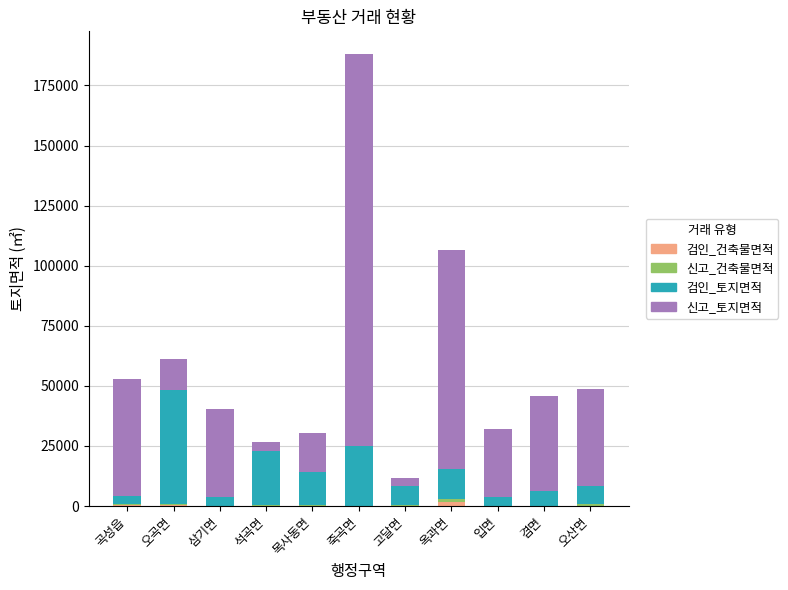

At which category is the sum across all series the highest?

죽곡면